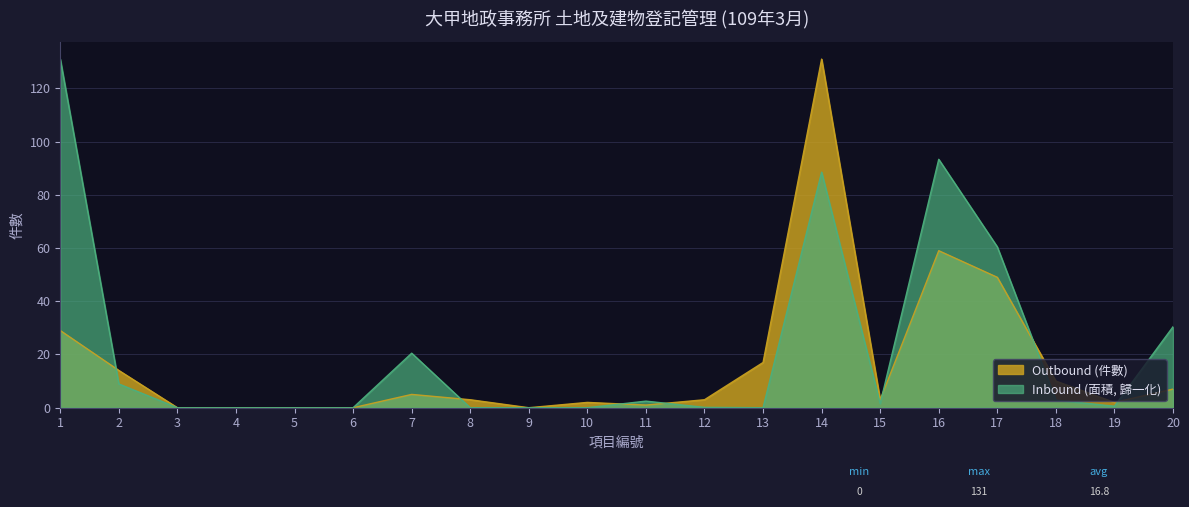

The Inbound (面積) series shows 0.0 at 6. True or false?

True